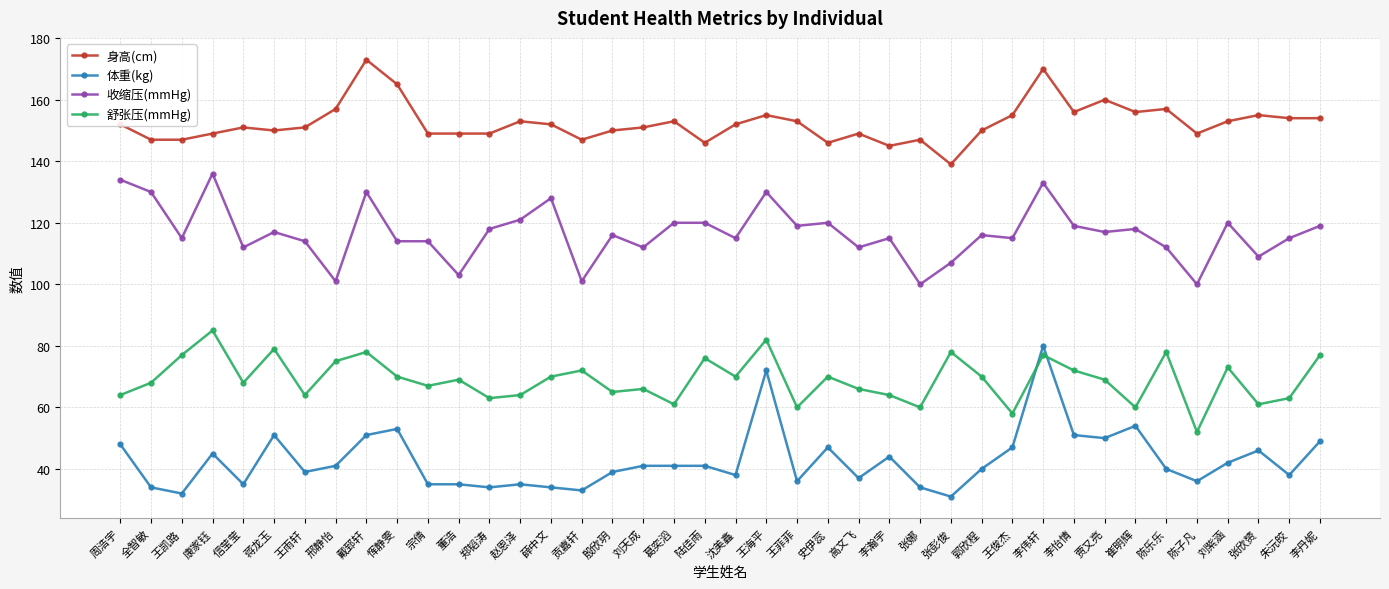

What is the highest value of the 舒张压(mmHg) series?

85